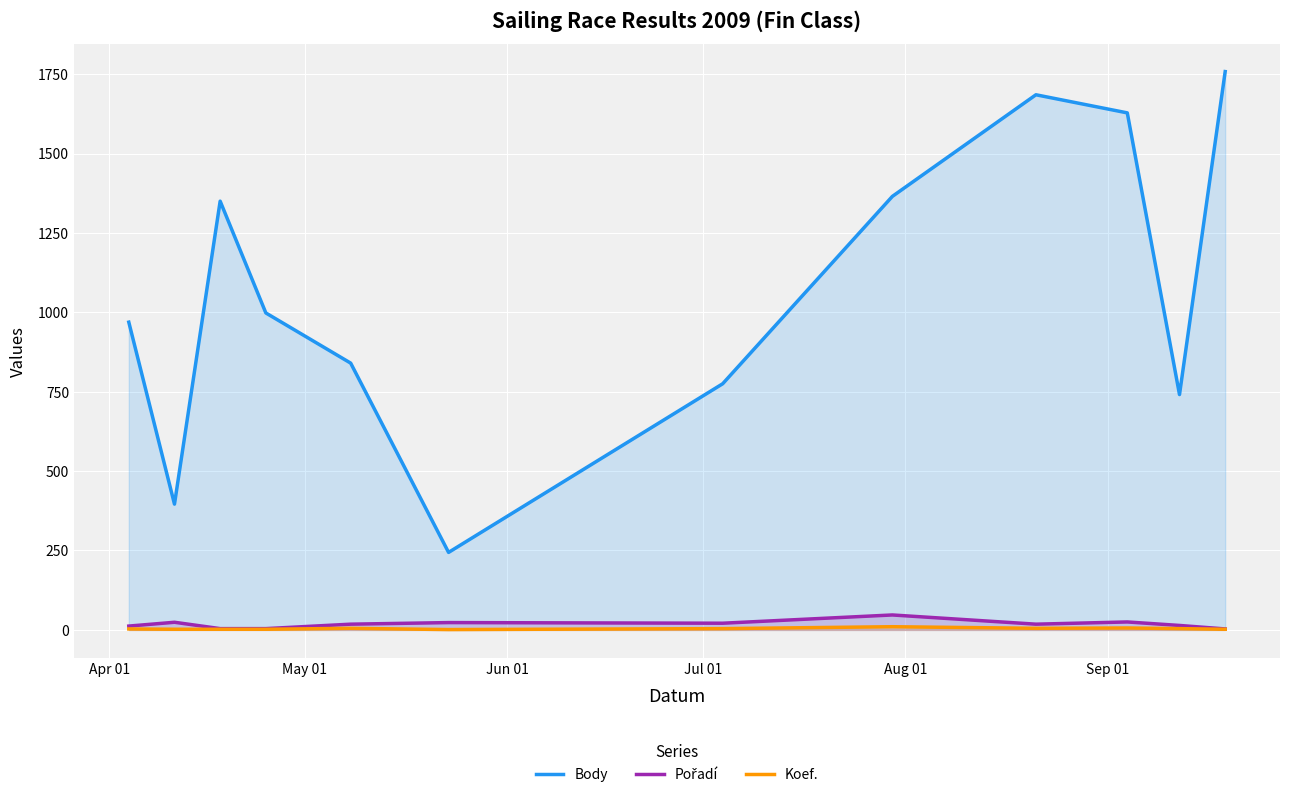

True or false: Koef. and Body intersect in this chart.

False